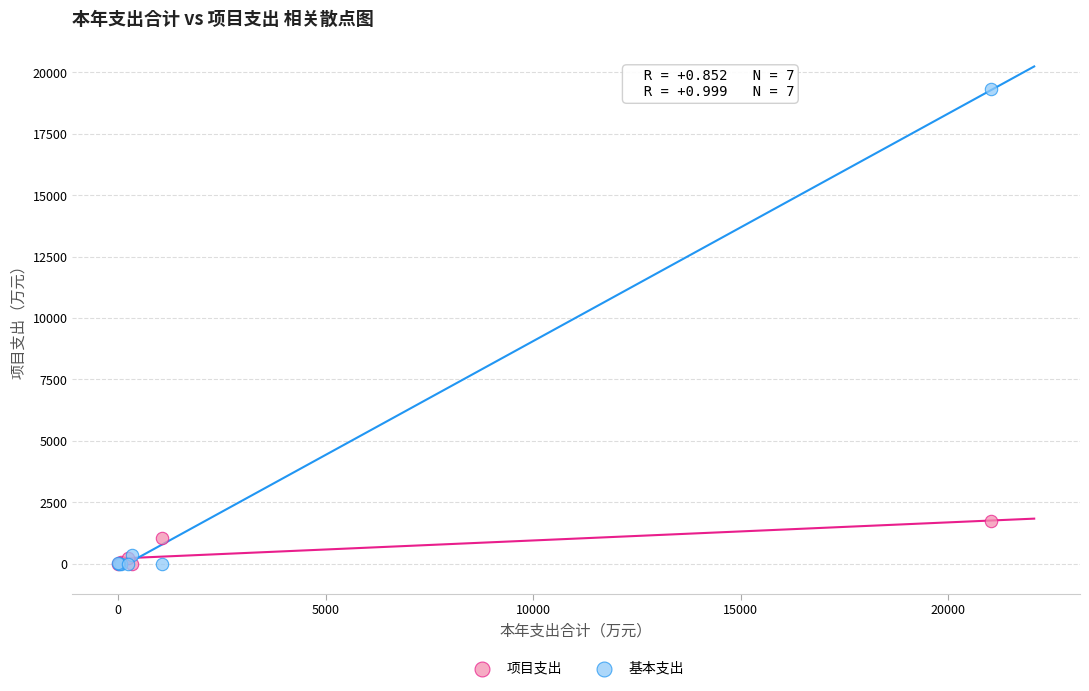

Which series has the largest Y range (max minus min)?

基本支出